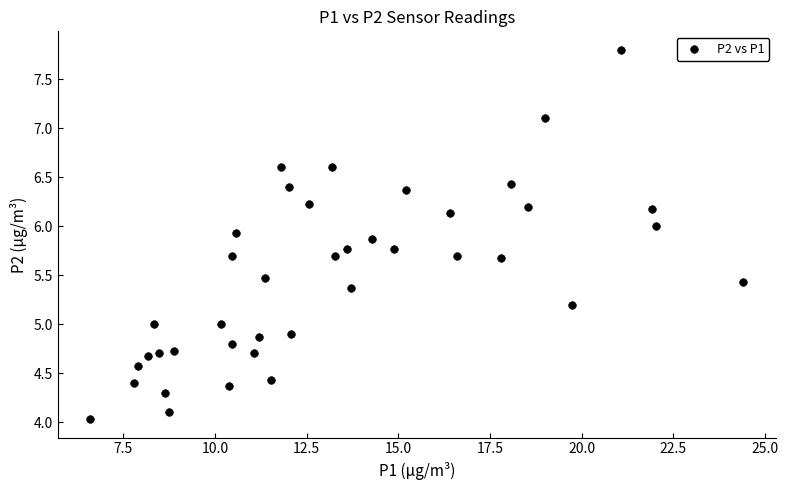

What is the range of Y values (max minus min)?

3.8